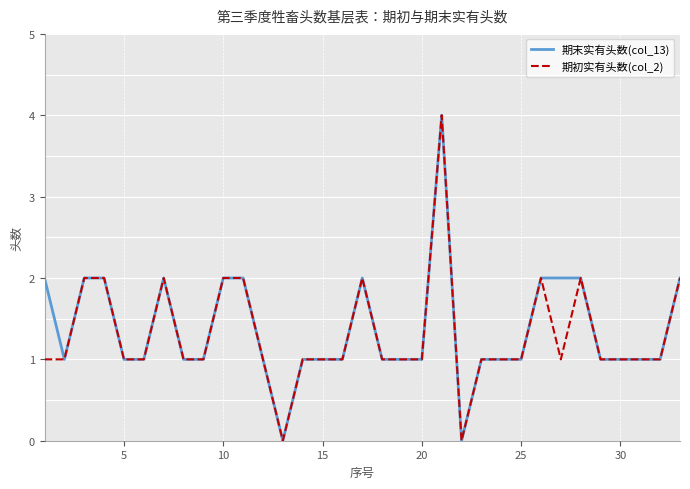

What is the maximum value shown in the chart?

4